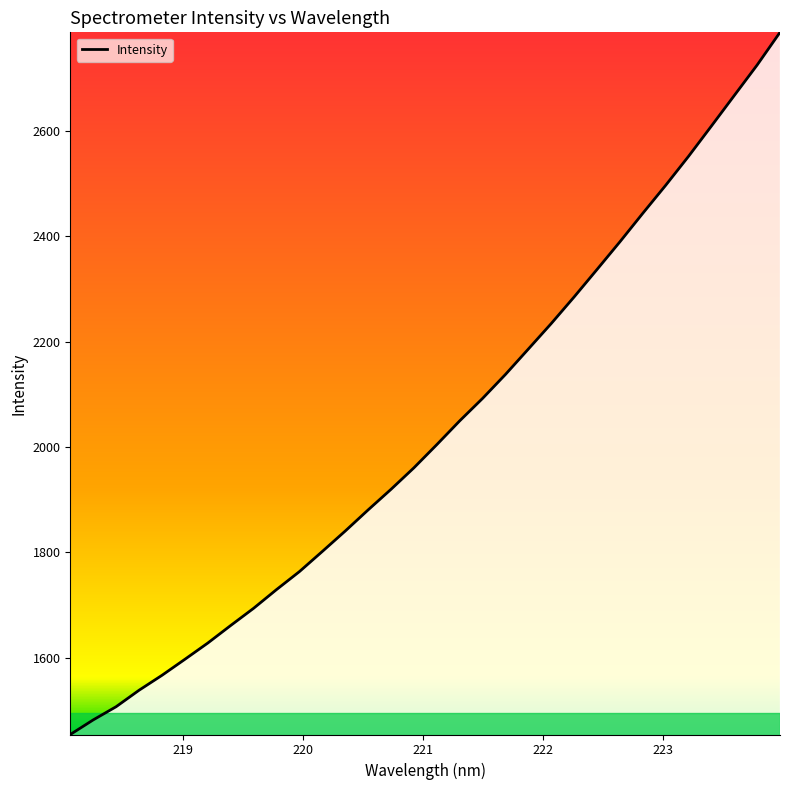

What is the smallest value displayed?

1454.2